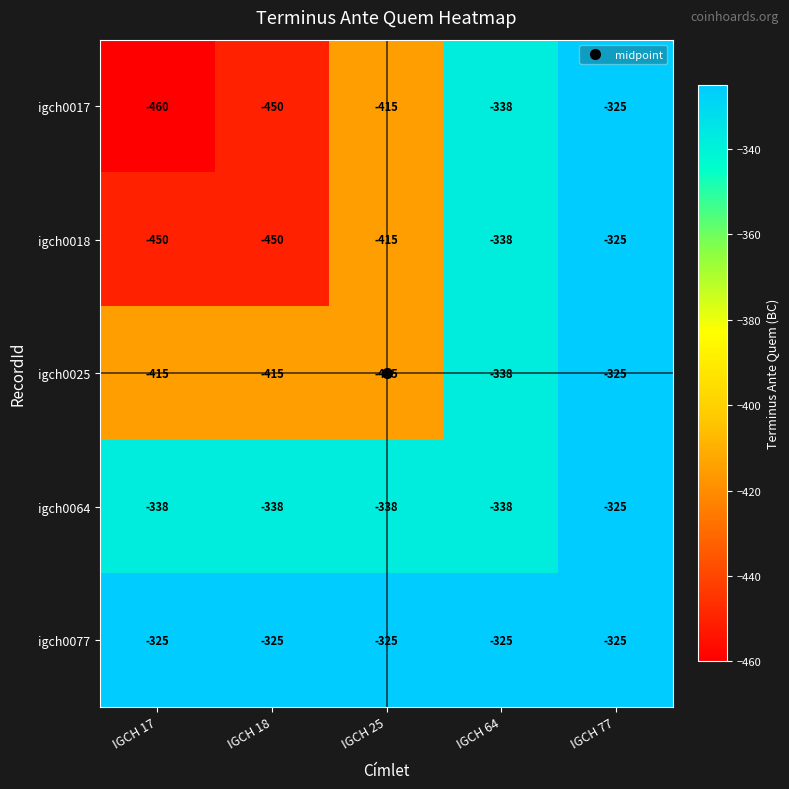

Which series has the largest range (max minus min)?

igch0017